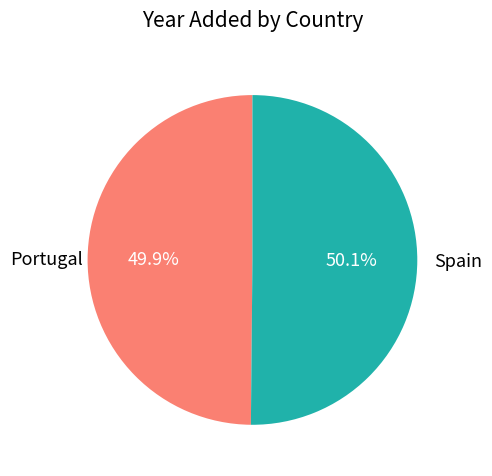

To the nearest percent, what portion does Spain represent?

50%